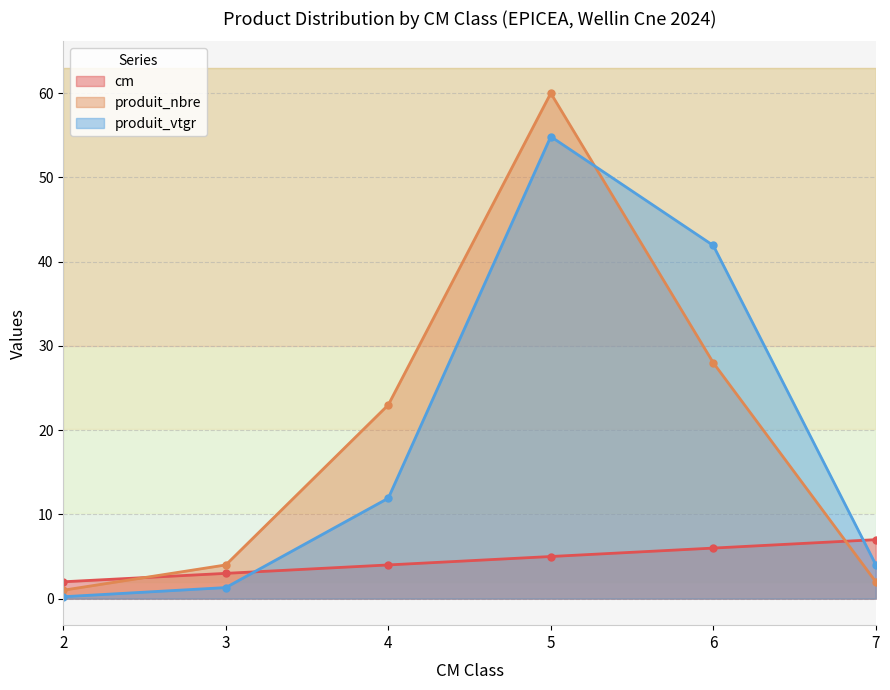

Between 2 and 7, which series saw the biggest shift?

cm